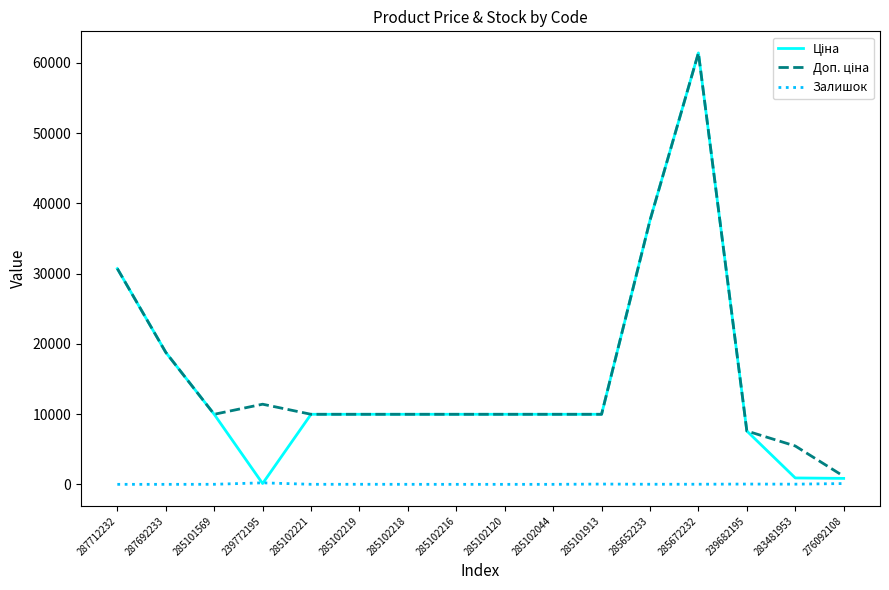

Which label corresponds to the largest value in the chart?

285672232